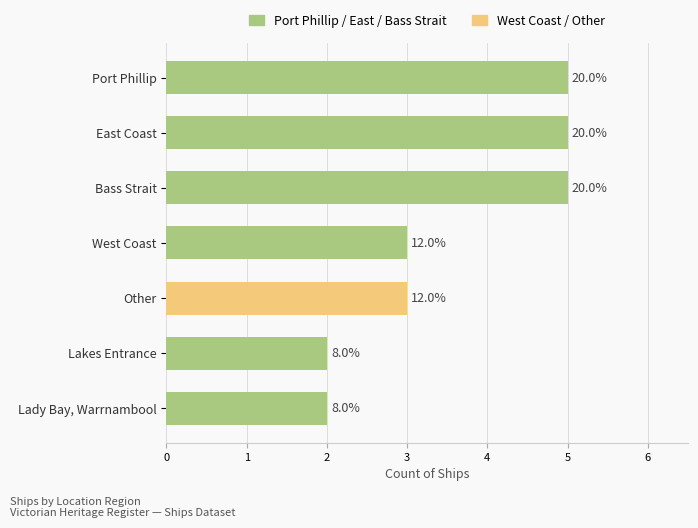

Does the chart contain any negative values?

No